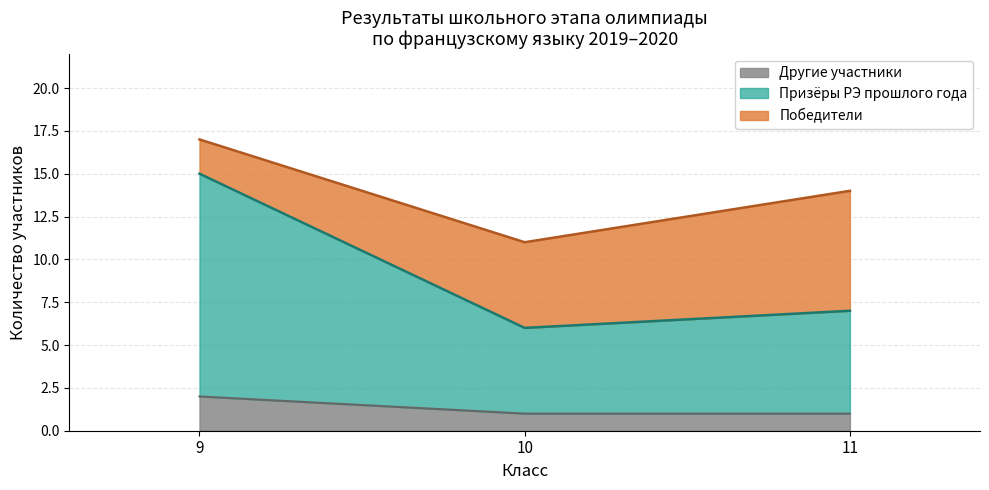

At which category is the sum across all series the highest?

9